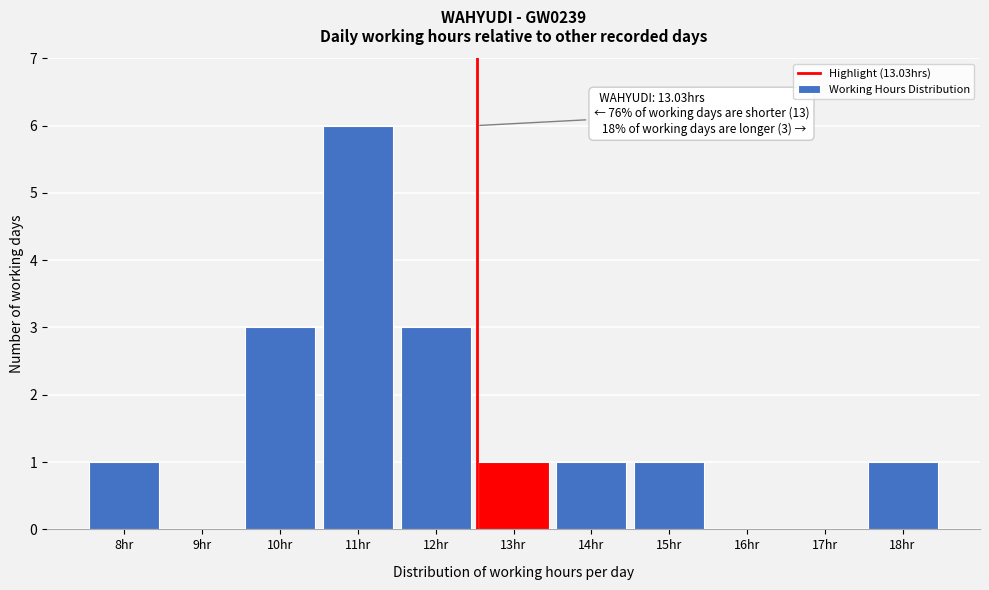

Reading left to right, extract all data points from this chart.

8hr=1	9hr=0	10hr=3	11hr=6	12hr=3	13hr=1	14hr=1	15hr=1	16hr=0	17hr=0	18hr=1